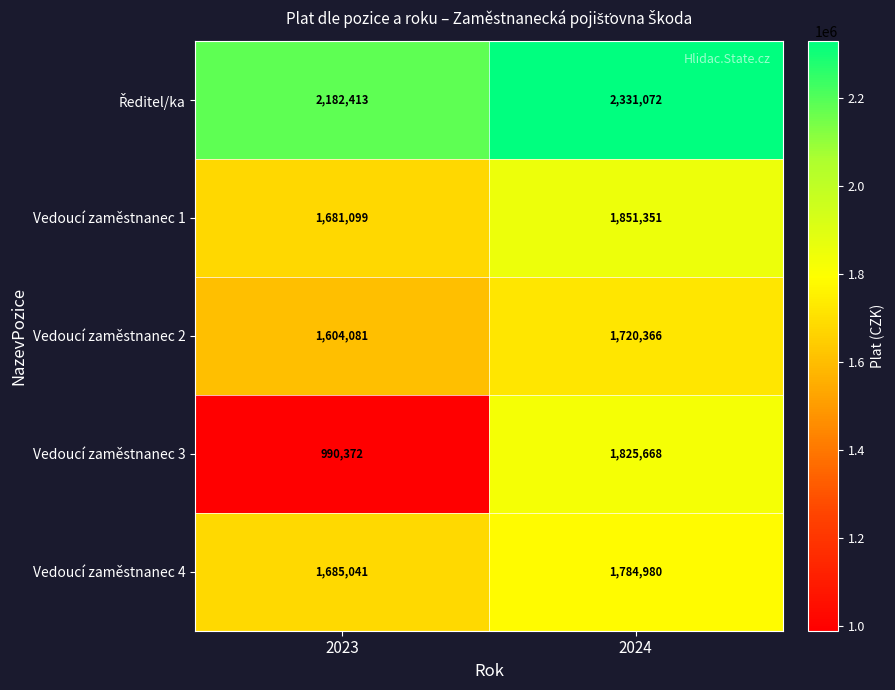

What is the average value of the Vedoucí zaměstnanec 3 series?

1408020